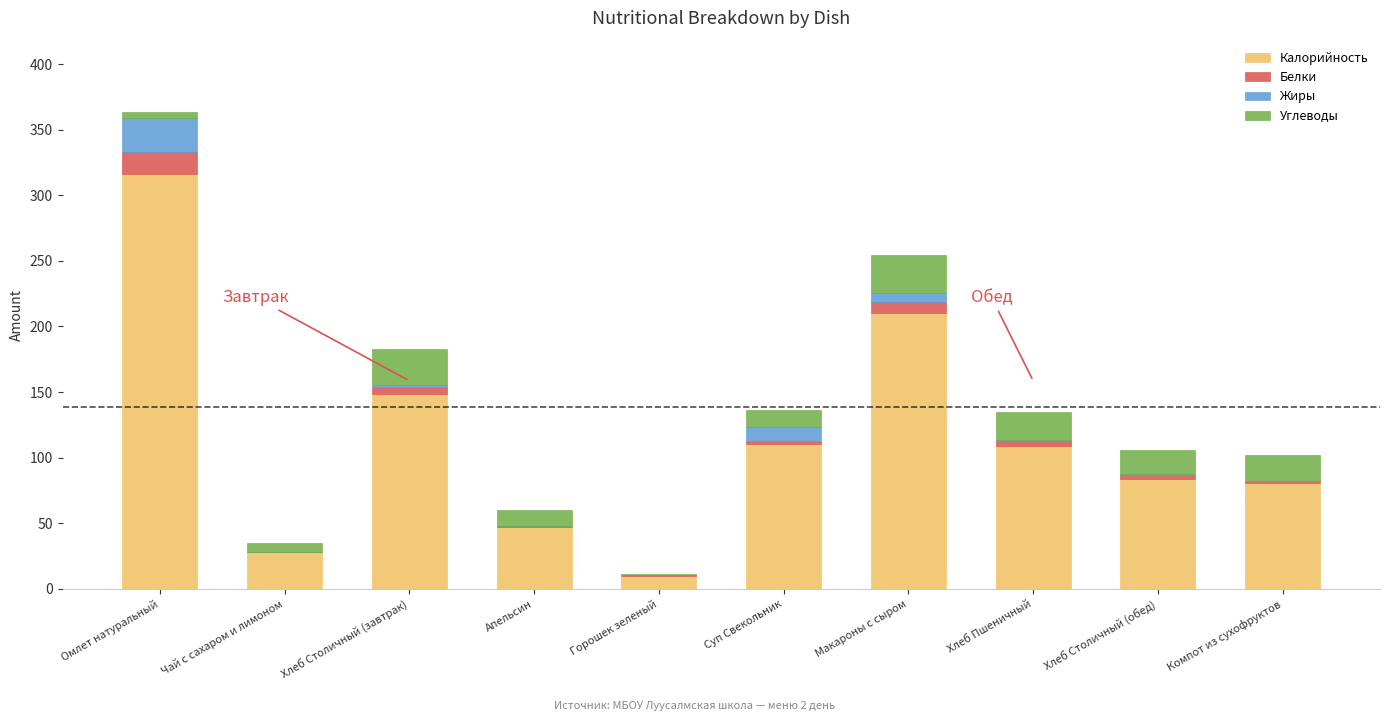

True or false: Калорийность has a value of 47.0 at Апельсин.

True